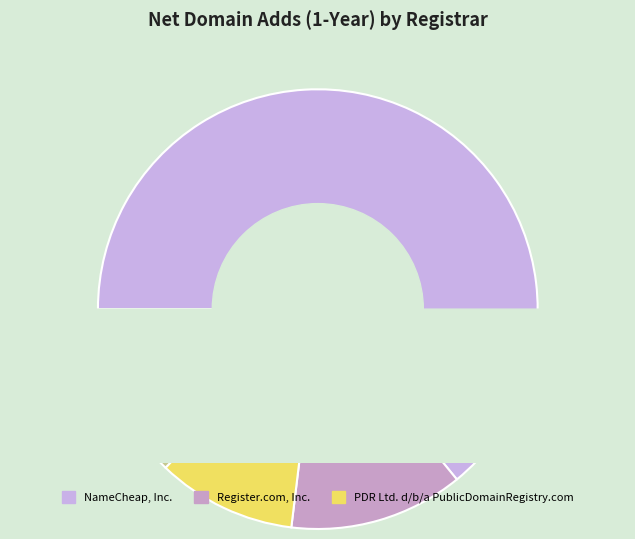

To the nearest percent, what percentage of the pie is PDR Ltd. d/b/a PublicDomainRegistry.com?

10%